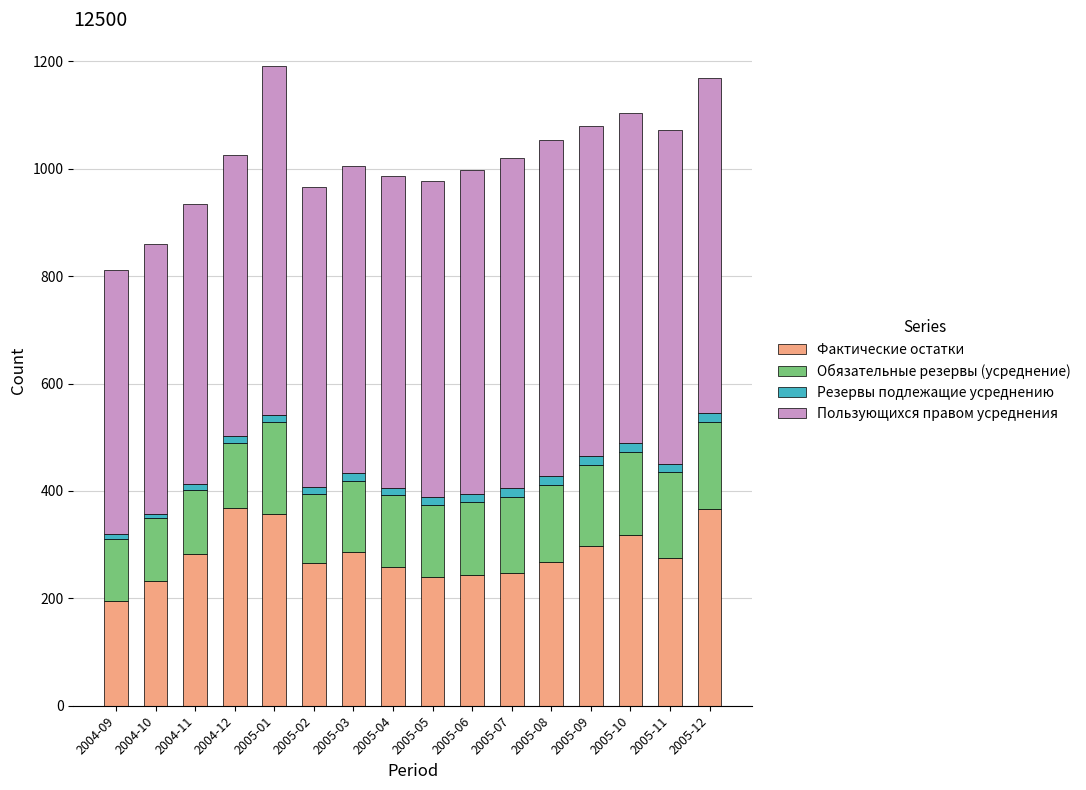

What is the difference between the maximum and minimum values in the Фактические остатки series?

172.8